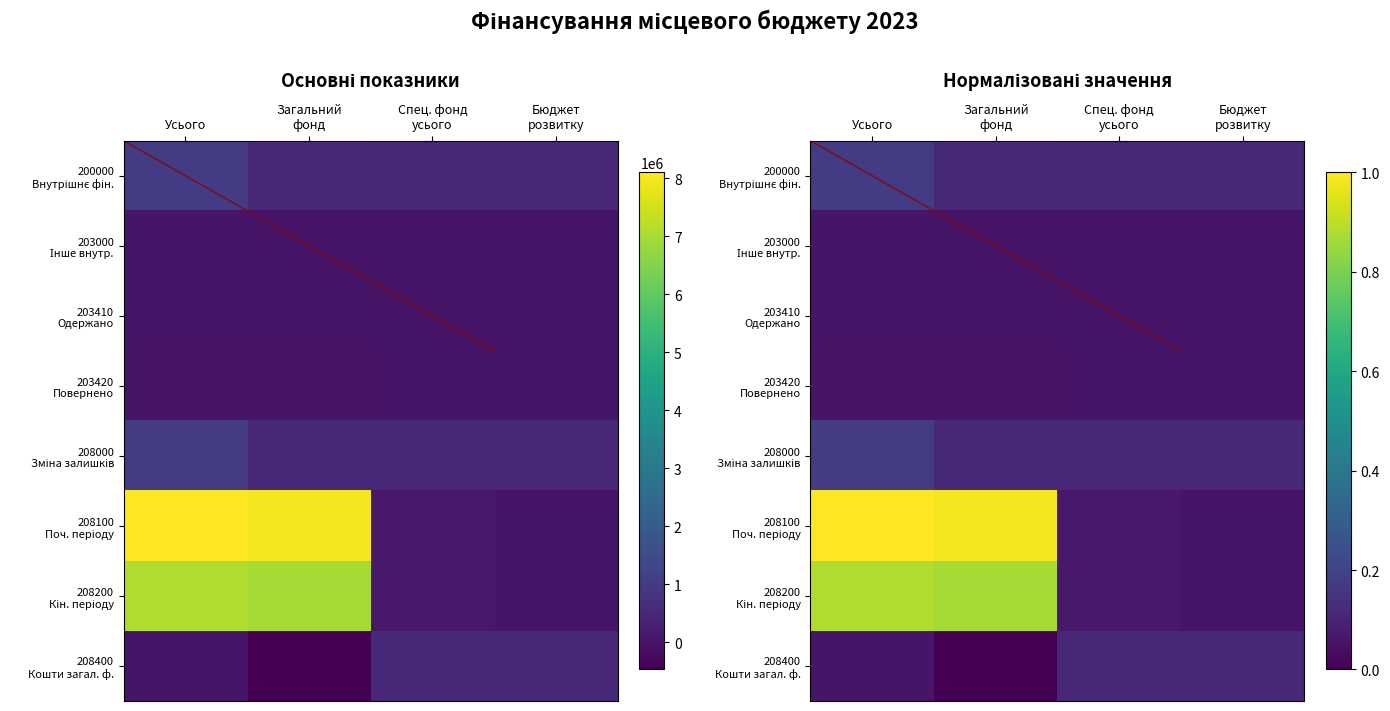

True or false: 208100 has a value of 8102177.8 at Усього.

True